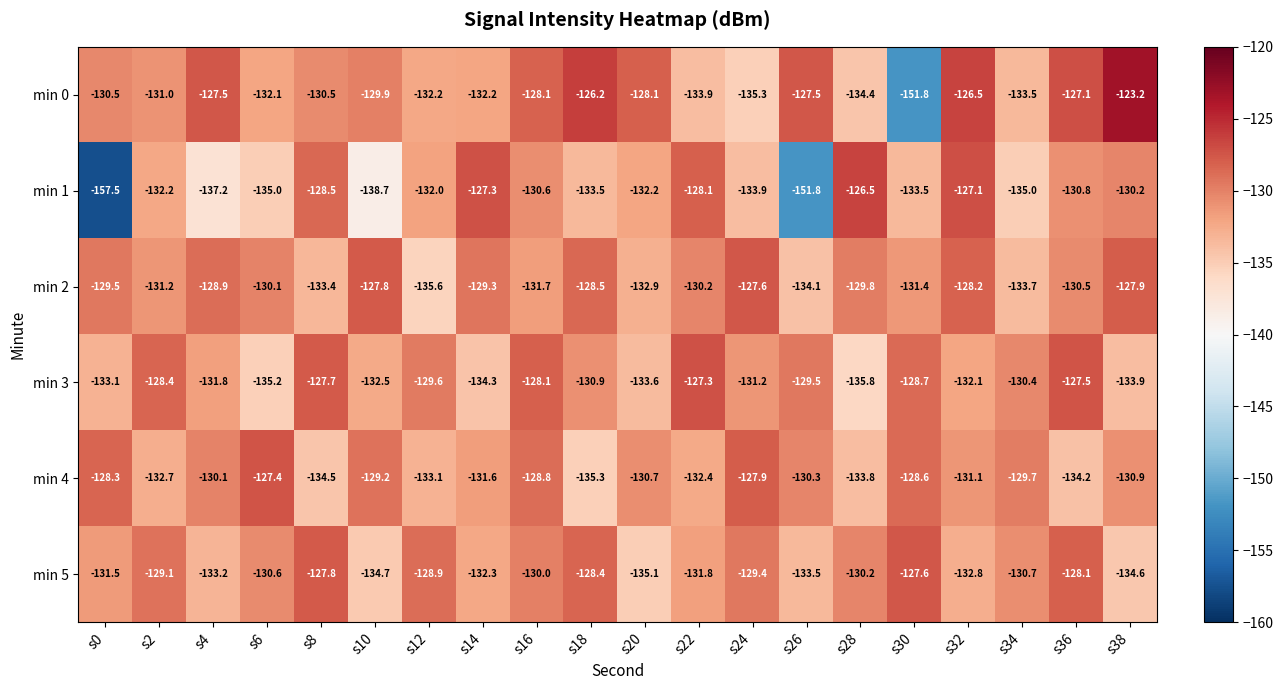

Rank the categories by min 3 value from lowest to highest.

s28, s6, s14, s38, s20, s0, s10, s32, s4, s24, s18, s34, s12, s26, s30, s2, s16, s8, s36, s22